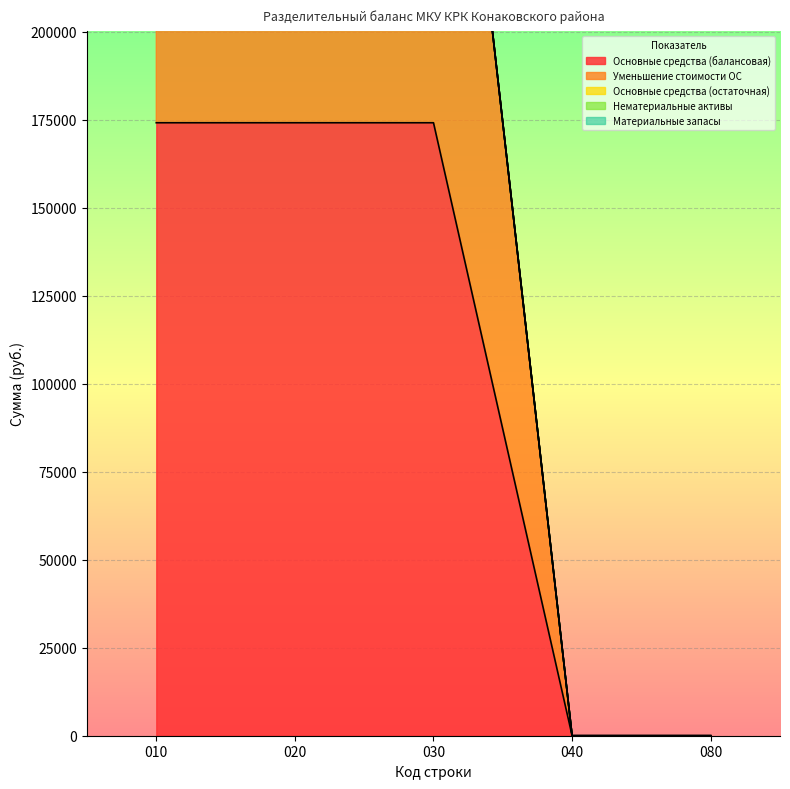

True or false: Нематериальные активы and Основные средства (балансовая) intersect in this chart.

False